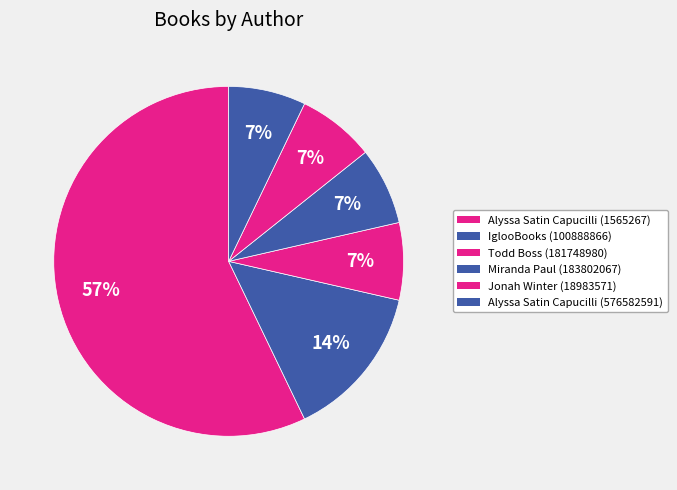

How many slices are in this pie chart?

6